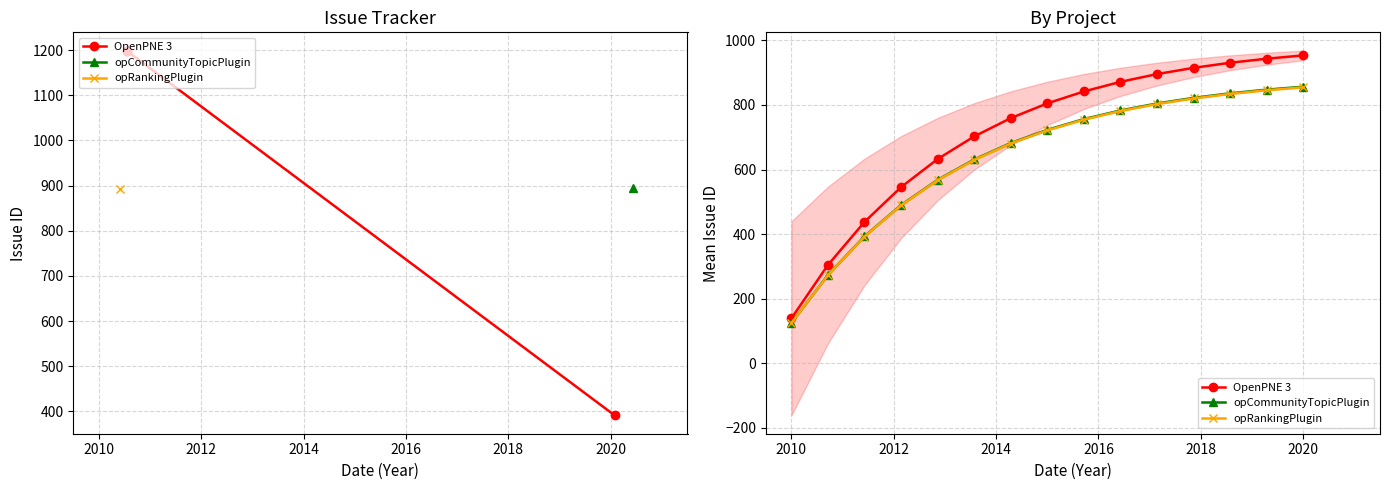

True or false: opRankingPlugin and opCommunityTopicPlugin intersect in this chart.

False